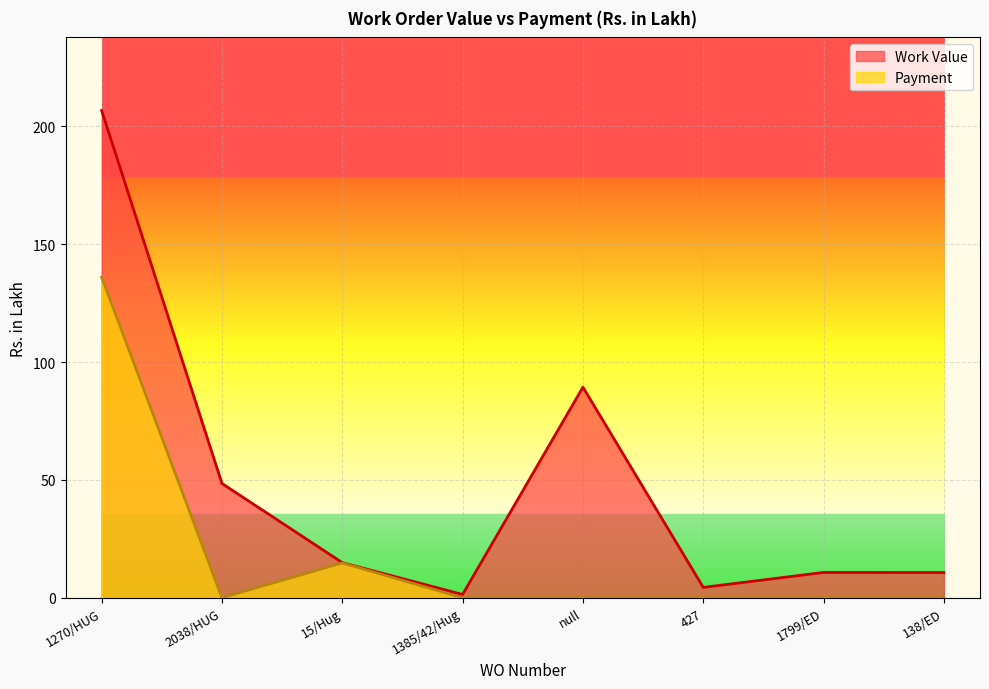

At which category is the sum across all series the highest?

1270/HUG